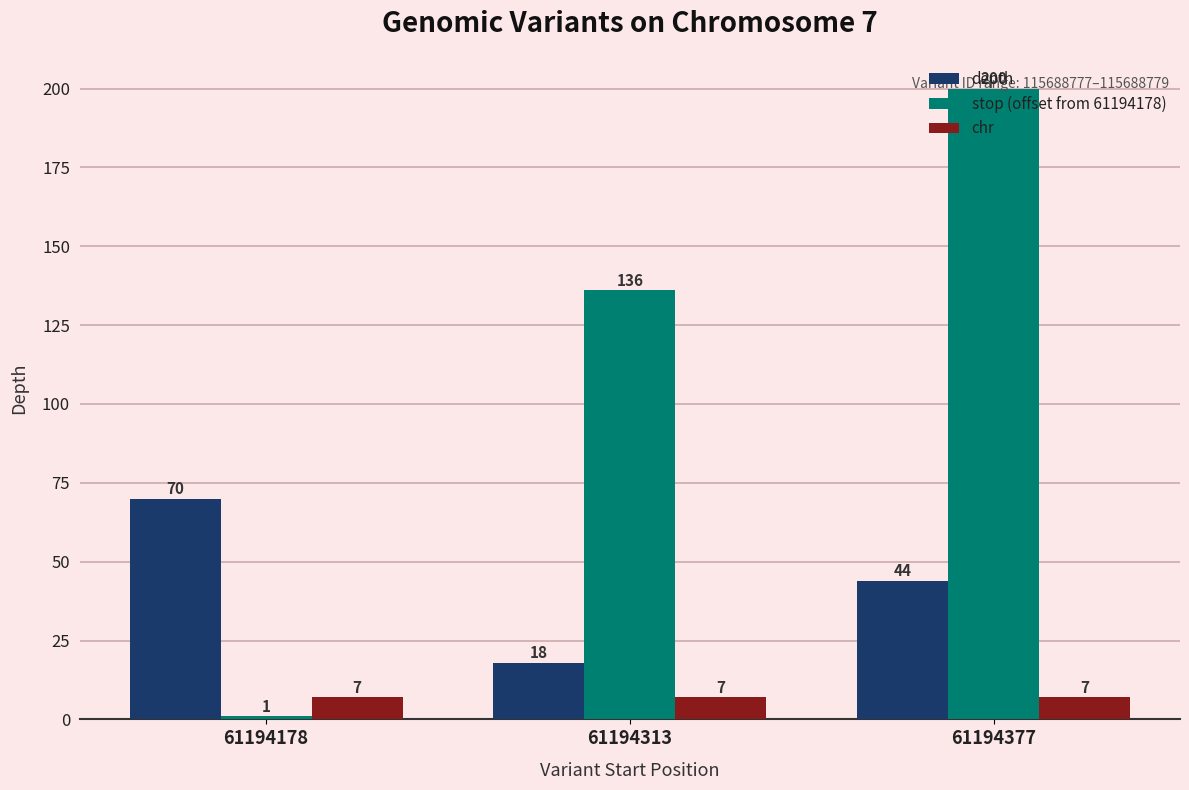

At 61194178, list the series in order from smallest to largest.

stop (offset from 61194178), chr, depth